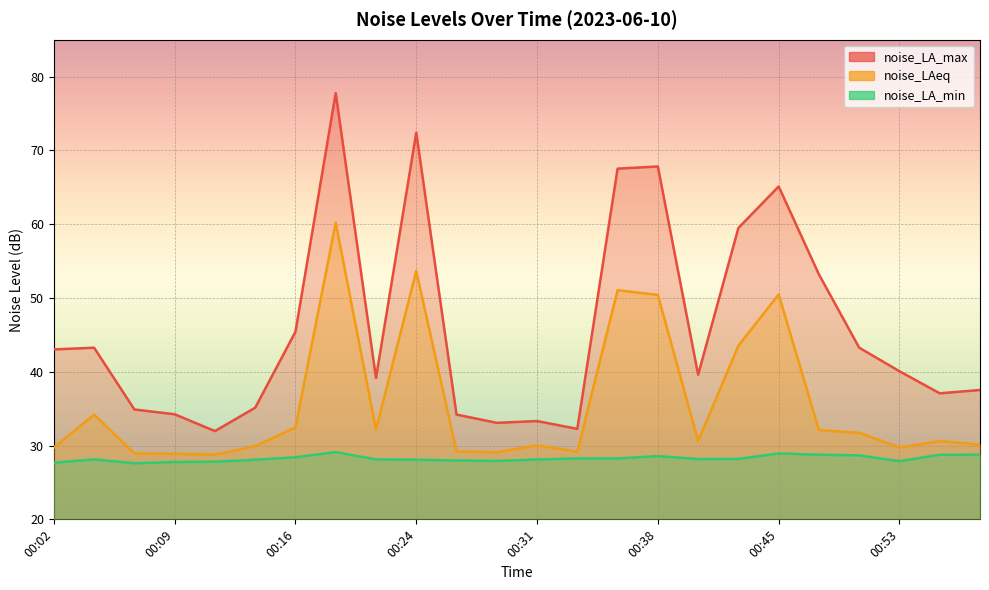

What is the value of the noise_LAeq point at the 7th from the left?

32.5